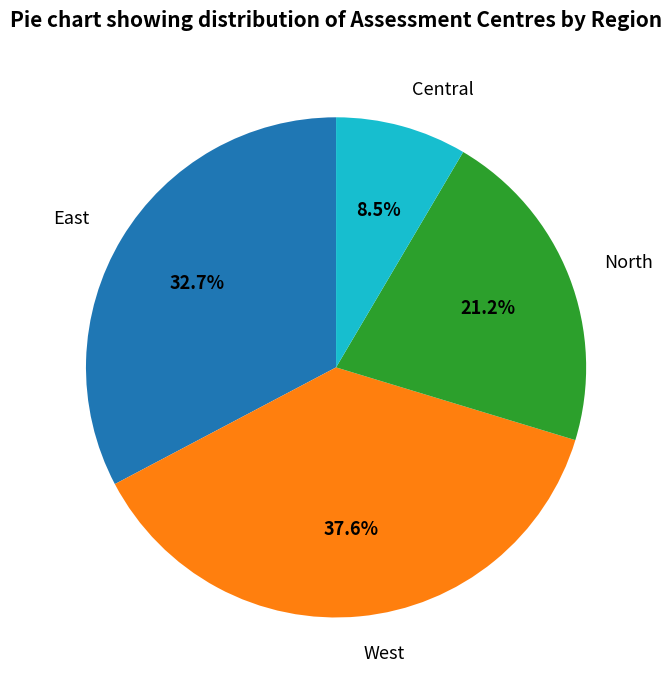

Rank the categories by value from lowest to highest.

Central, North, East, West